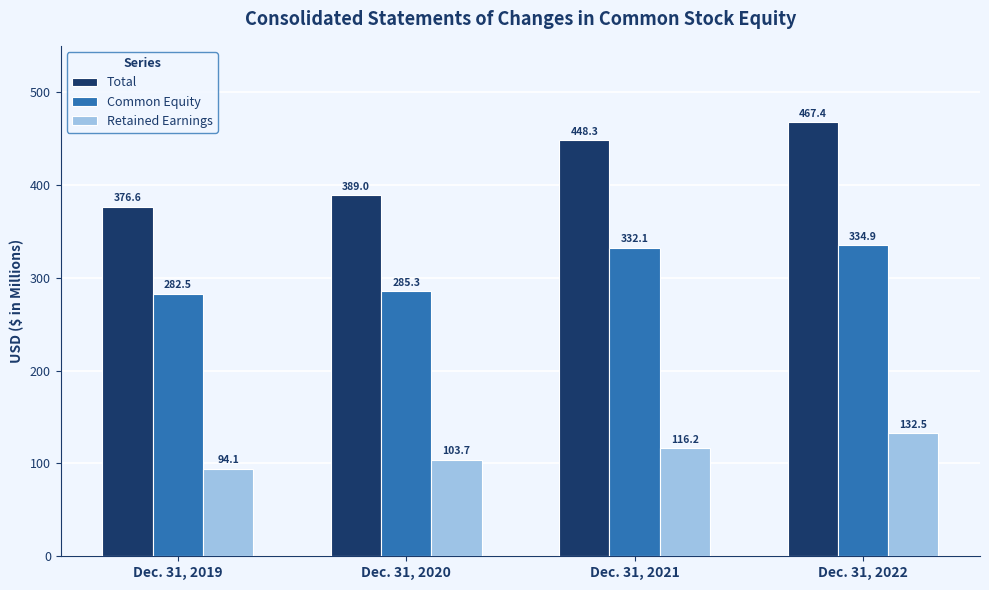

At how many categories does at least one series exceed 413?

2